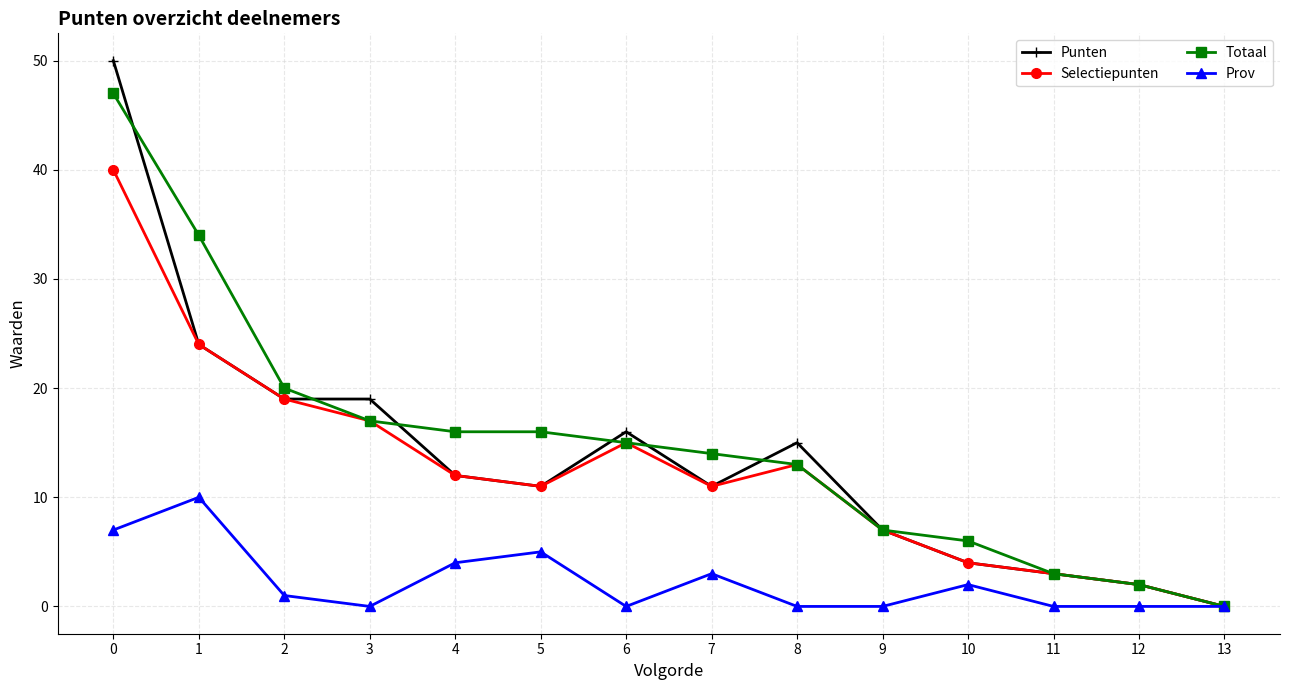

True or false: Punten has more than 1 points higher than both neighbors.

True